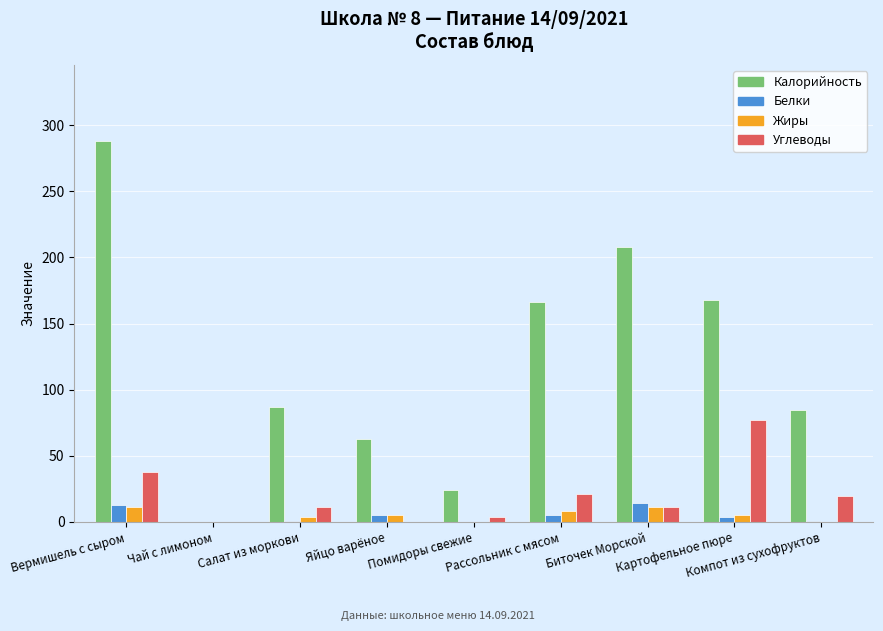

Which series has the largest range (max minus min)?

Калорийность